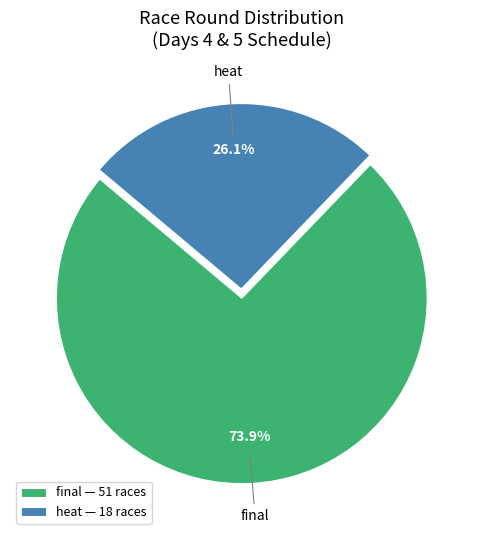

To the nearest percent, what portion does final represent?

74%